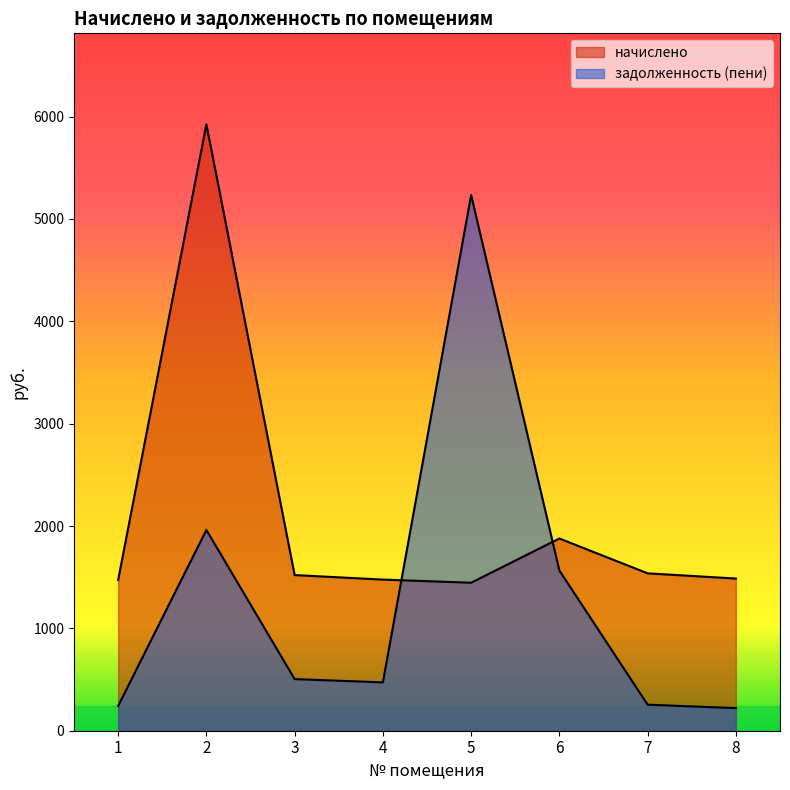

How many intersections are there between задолженность (пени) and начислено?

2